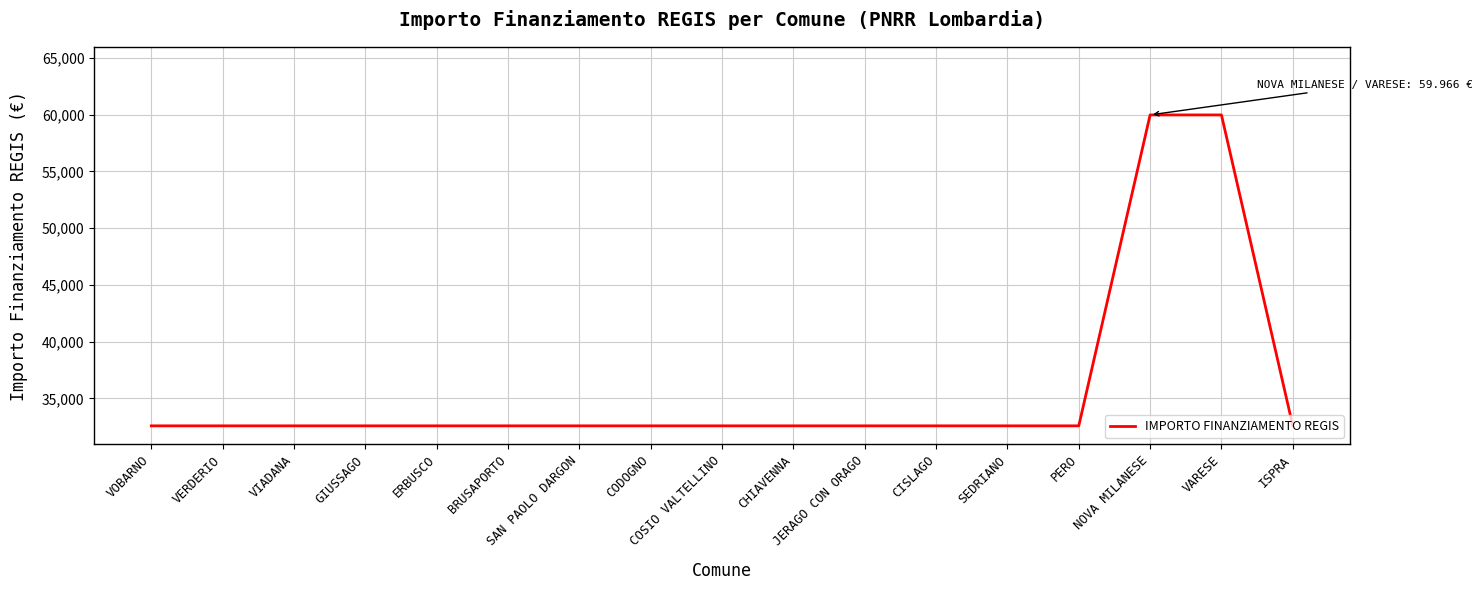

The chart shows a value of 32589 at ERBUSCO. True or false?

True